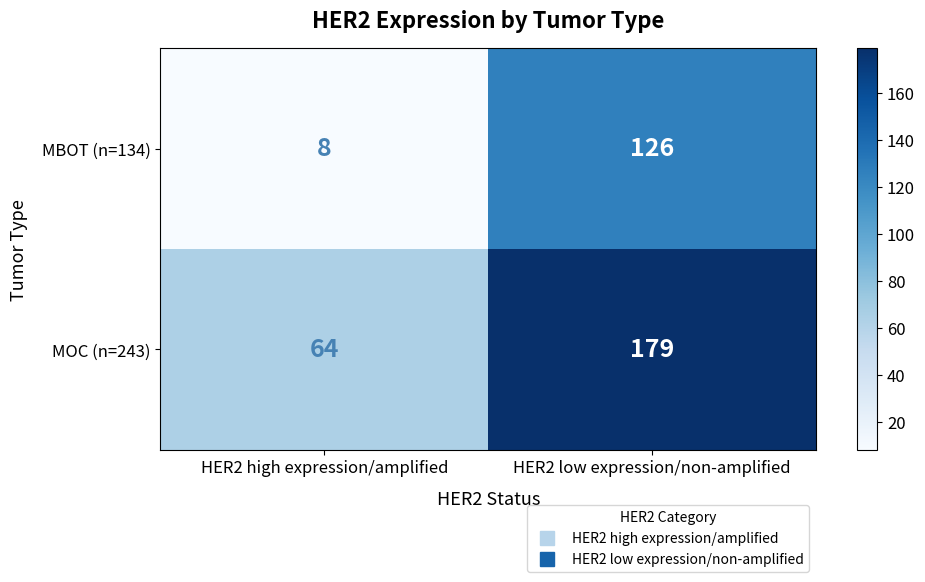

Which series has the largest range (max minus min)?

MBOT (n=134)